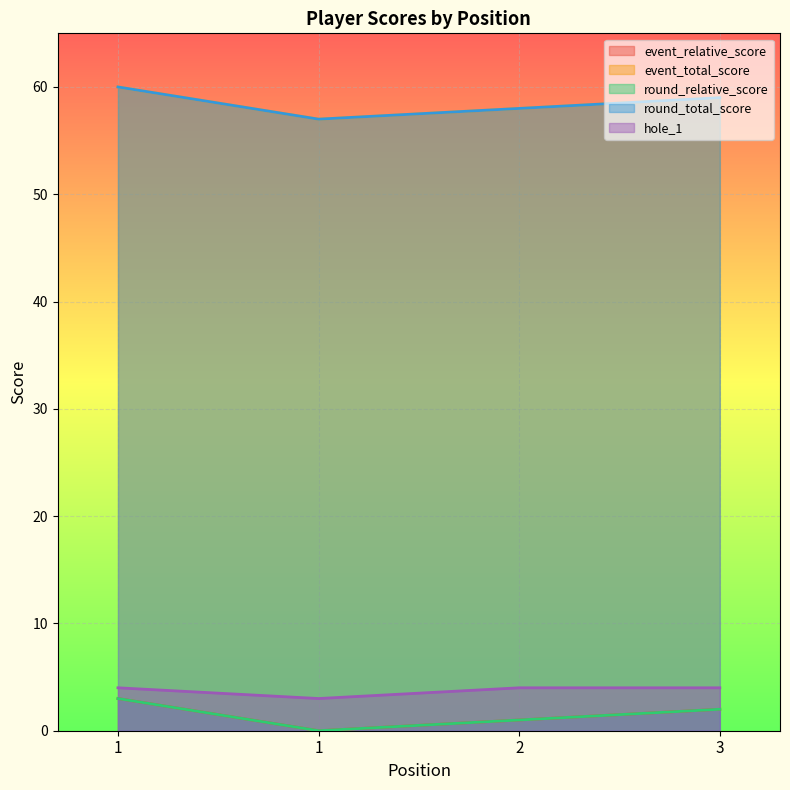

Which series has the largest range (max minus min)?

event_relative_score